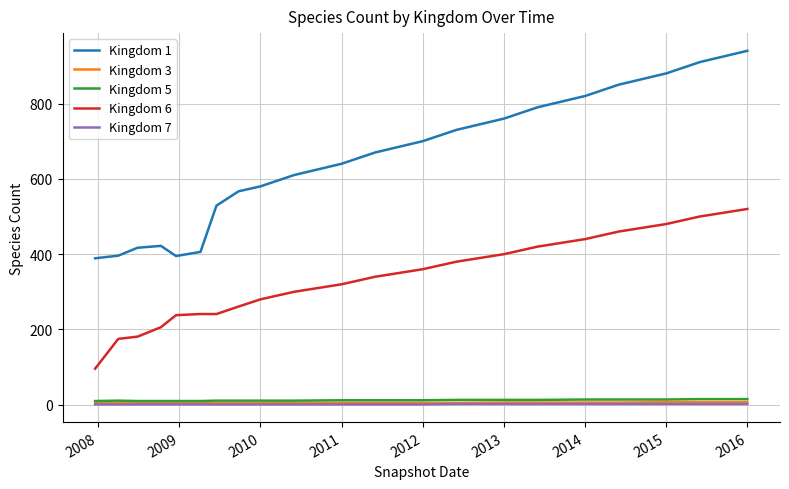

What is the smallest value displayed?

1